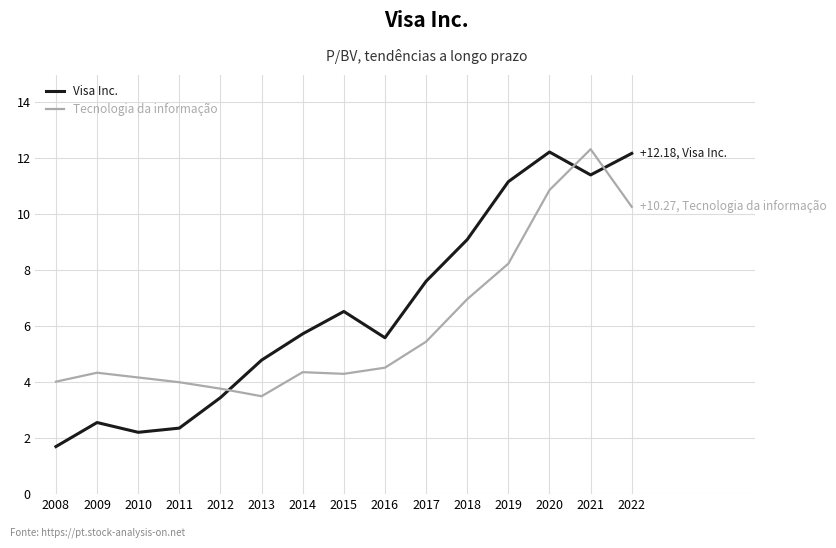

True or false: Visa Inc. has a value of 1.7 at 2008.

True